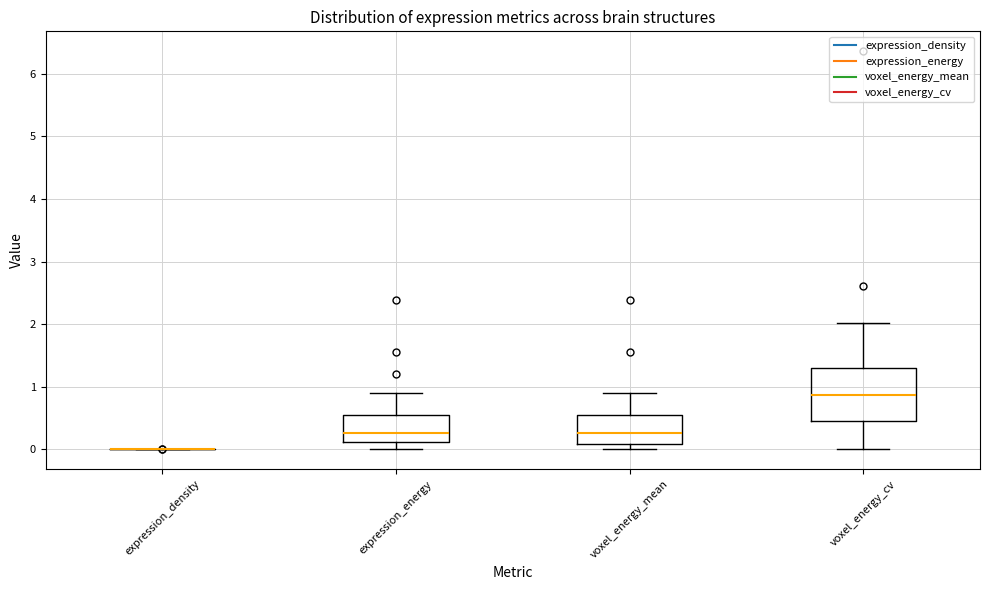

Reading left to right, transcribe this box plot: for each box, give where its median line is, the range the box spans, and where its two whiskers end, as read against the y-axis. The values are not printed on the chart, so give them approximately, as read against the axis.

expression_density: box collapsed to a line at 0.0, whiskers 0.0 to 0.0
expression_energy: median 0.3, box 0.1 to 0.6, whiskers 0.0 to 0.9
voxel_energy_mean: median 0.3, box 0.1 to 0.5, whiskers 0.0 to 0.9
voxel_energy_cv: median 0.9, box 0.5 to 1.3, whiskers 0.0 to 2.0